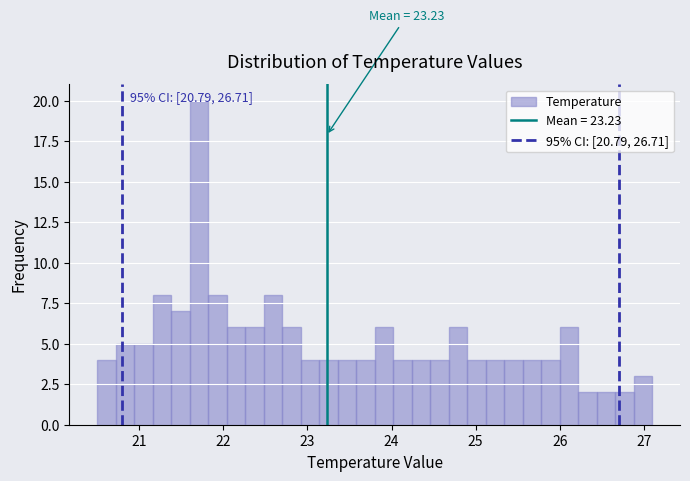

Around what value on the x-axis is the tallest bar? Give the approximate position of its centre, as read against the axis.

21.7